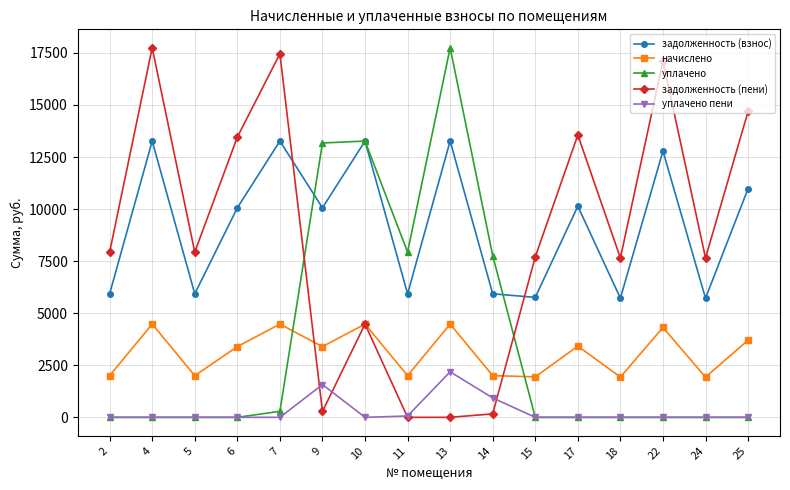

At which category does начислено reach its first local peak?

4